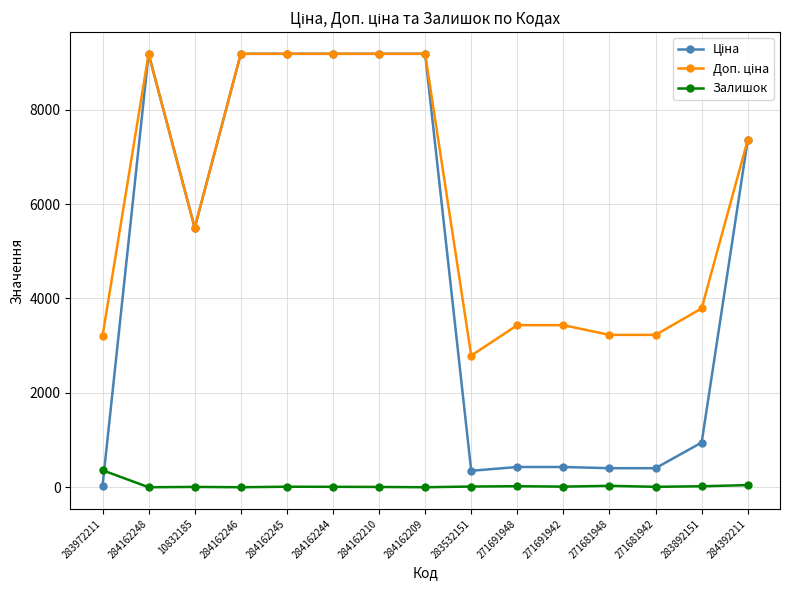

What is the total value across all series at 284162209?

18370.3